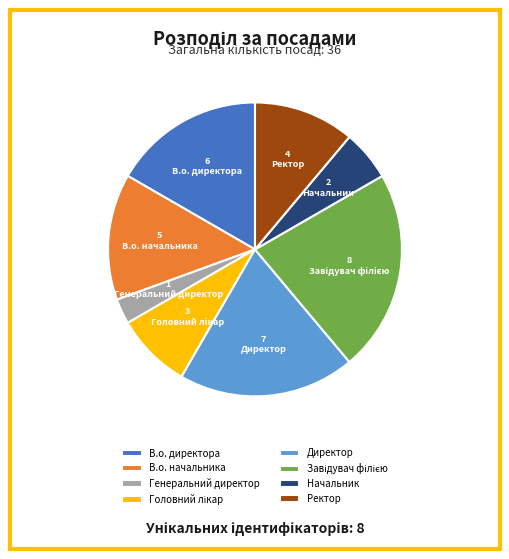

Approximately how many times larger is the value at Начальник compared to В.о. директора?

0.3